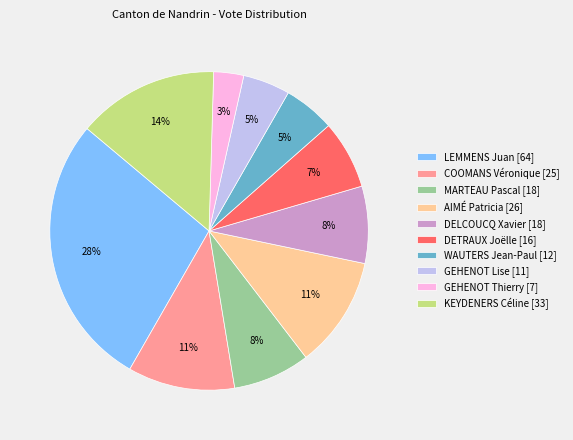

Is KEYDENERS Céline the majority of the pie?

No